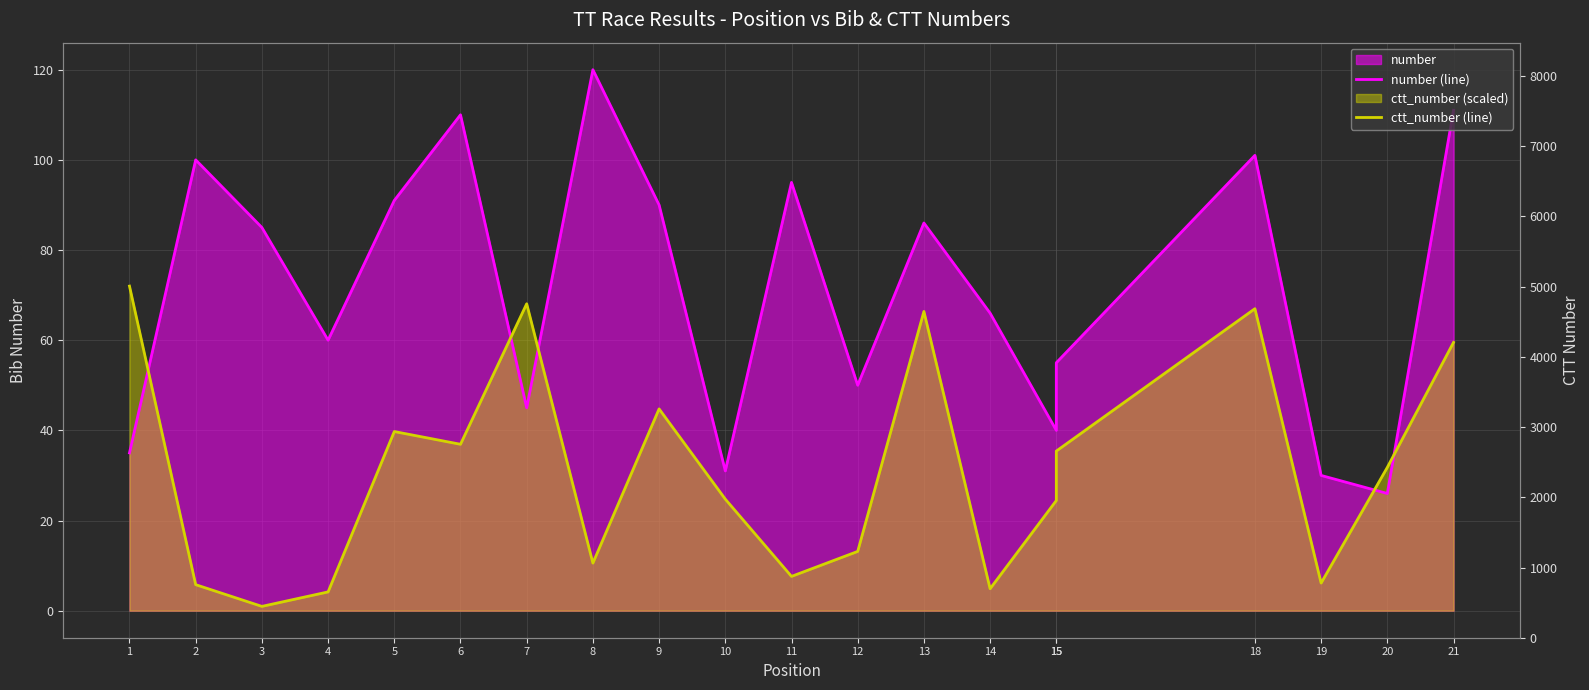

What is the sum of the number (line) values at 14 and 21?

177.0